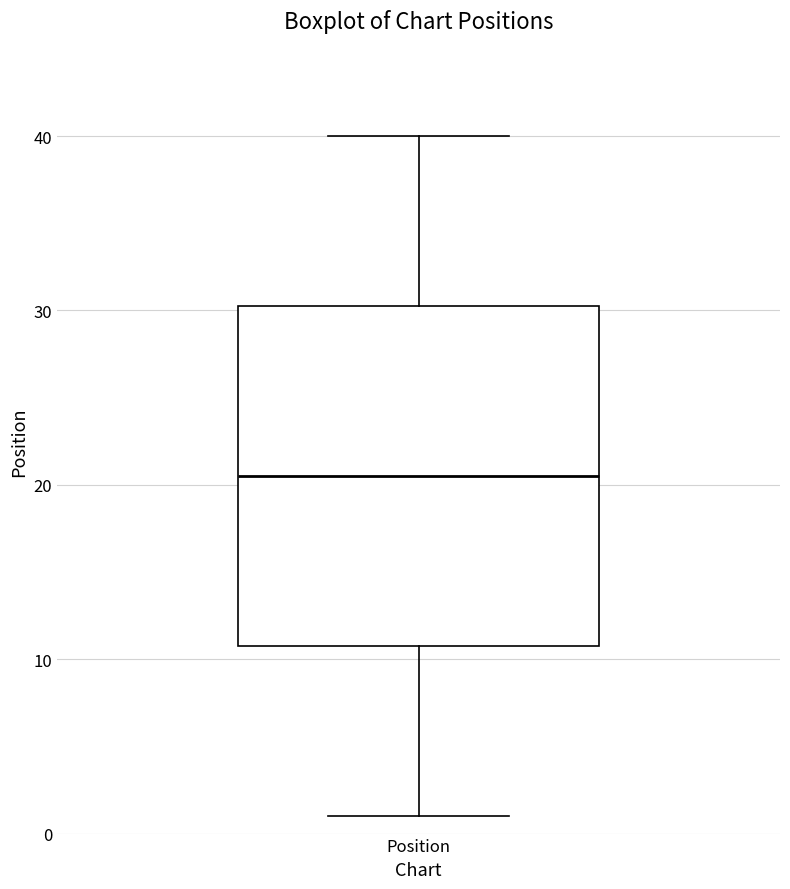

Transcribe this box plot: give where the median line is, the range the box spans, and where the two whiskers end, as read against the y-axis. The values are not printed on the chart, so give them approximately, as read against the axis.

median 21, box 11 to 30, whiskers 1 to 40